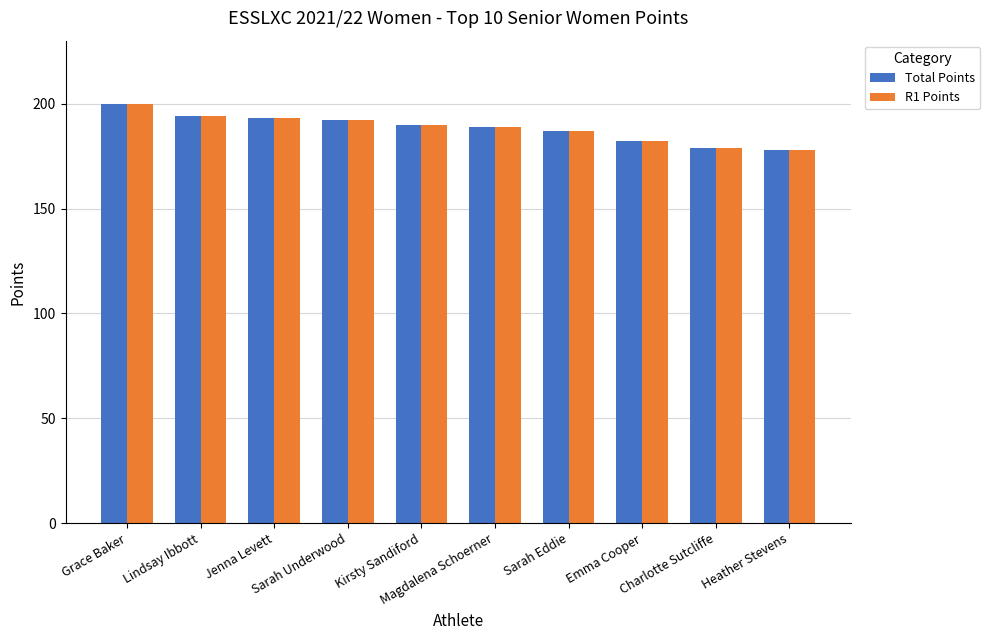

What is the difference between the maximum and minimum values in the R1 Points series?

22